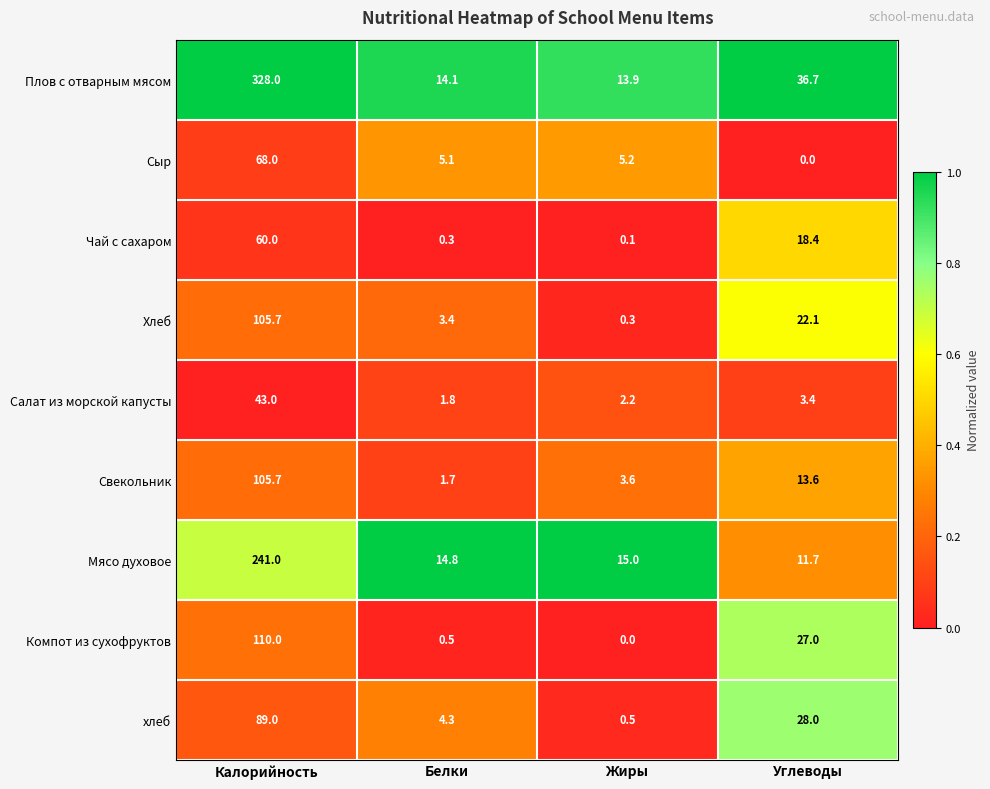

Which series has the largest range (max minus min)?

Плов с отварным мясом